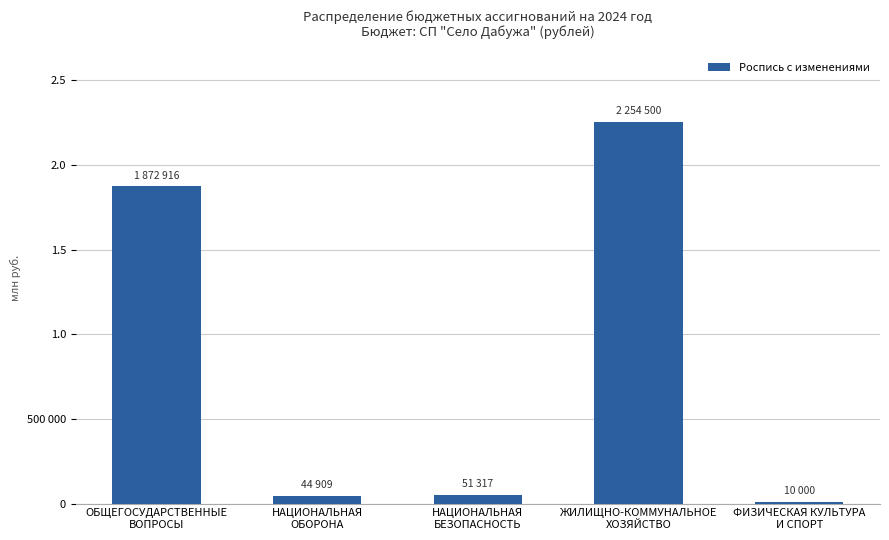

Is it true that the value at ЖИЛИЩНО-КОММУНАЛЬНОЕ
ХОЗЯЙСТВО is 2254500.0?

True